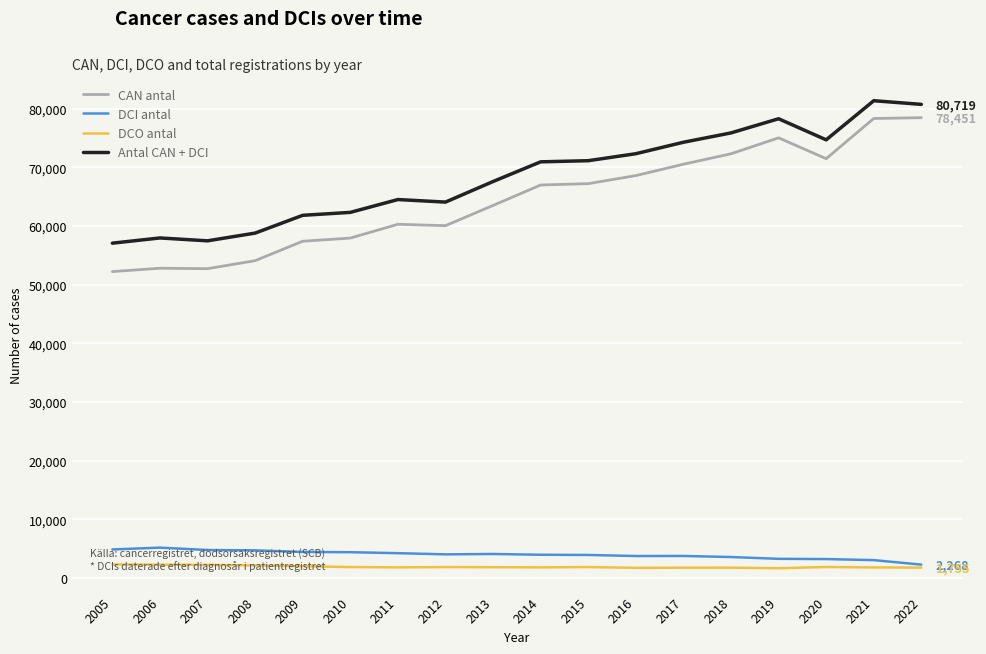

In DCI antal, how many points are higher than both neighbors (excluding endpoints)?

3